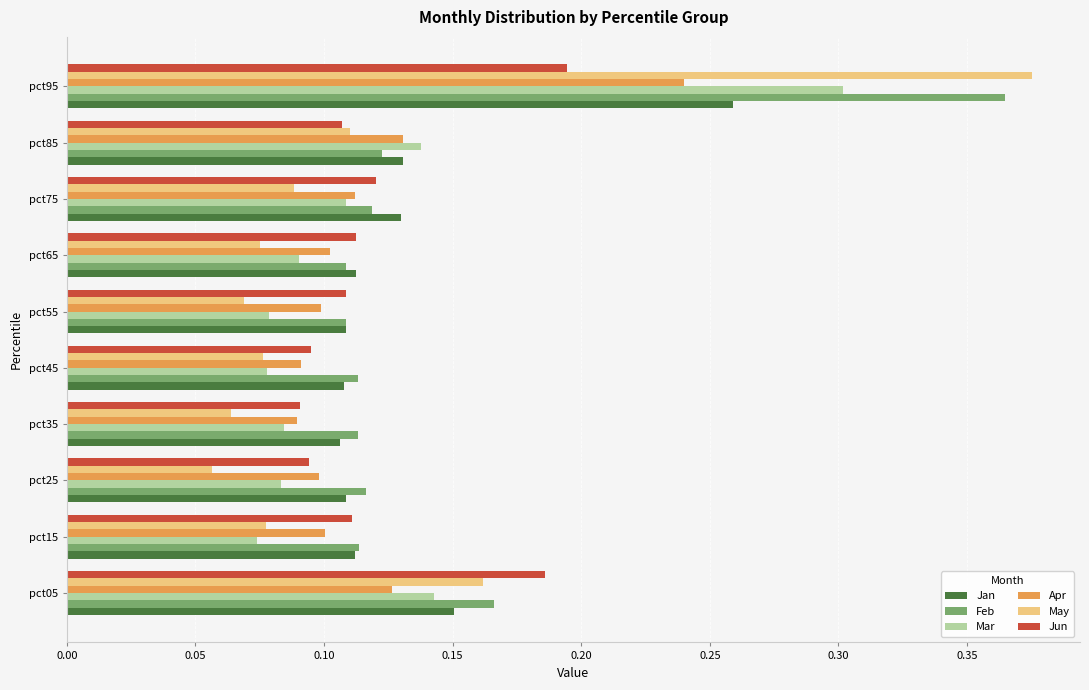

How many categories are shown in the chart?

10